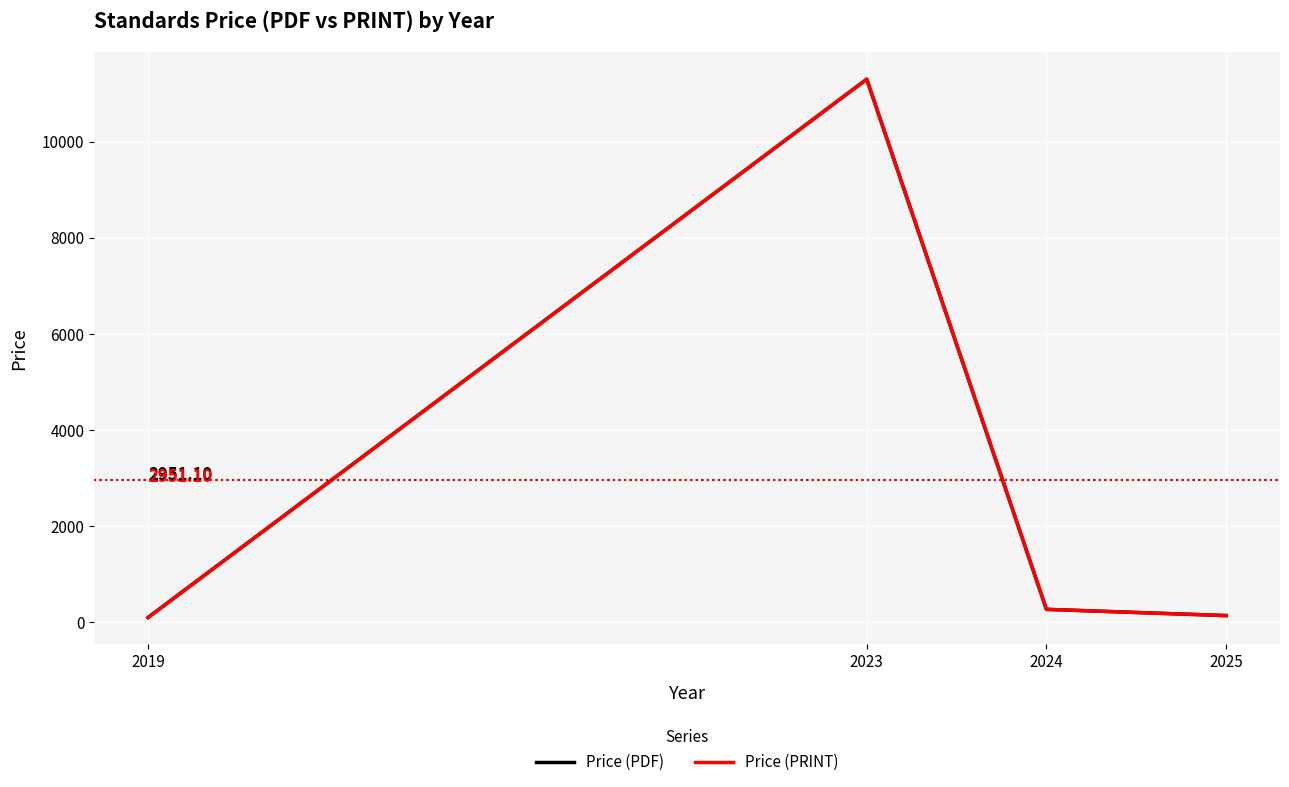

Does the chart display data point markers on the line(s)?

No